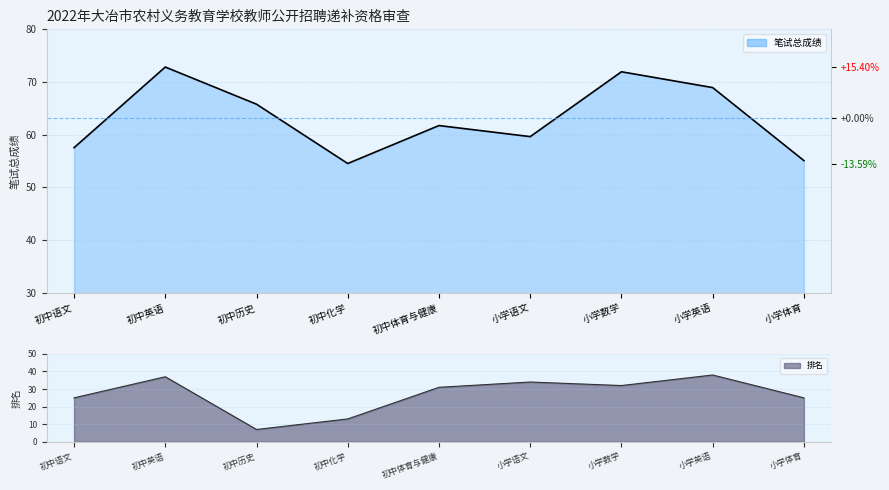

Reading left to right, list all the values displayed in this chart.

笔试总成绩: 初中语文=57.5	初中英语=72.8	初中历史=65.8	初中化学=54.5	初中体育与健康=61.8	小学语文=59.6	小学数学=72.0	小学英语=69.0	小学体育=55.1
排名: 初中语文=25.0	初中英语=37.0	初中历史=7.0	初中化学=13.0	初中体育与健康=31.0	小学语文=34.0	小学数学=32.0	小学英语=38.0	小学体育=25.0